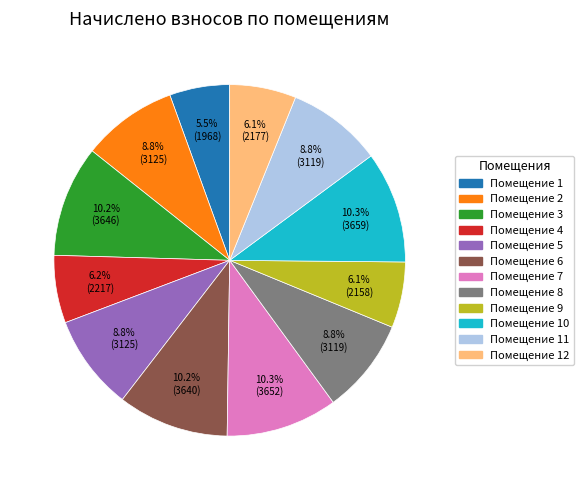

To the nearest percent, what is the average slice percentage?

8%